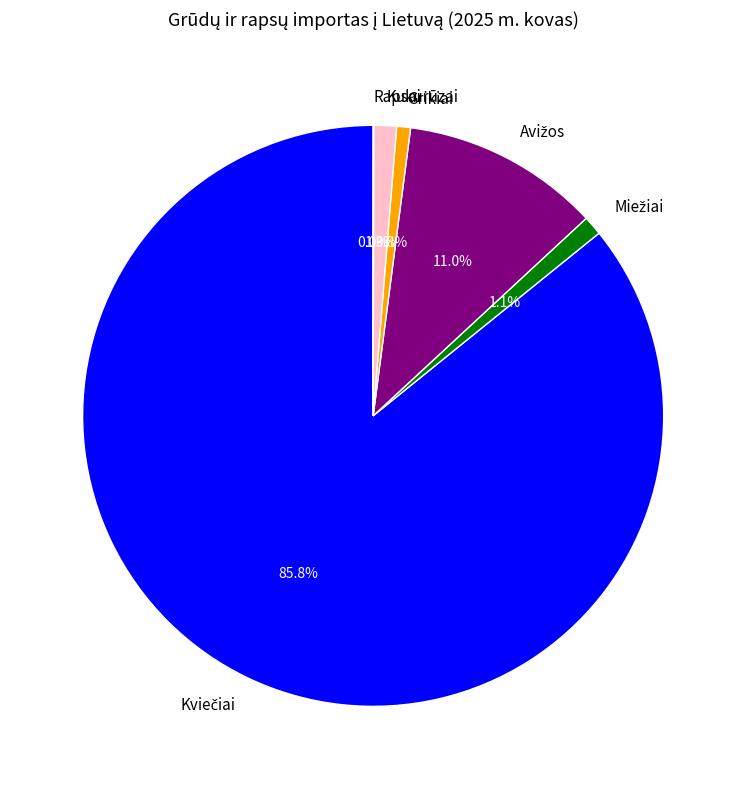

What percentage is NOT represented by Grikiai?

99.2%